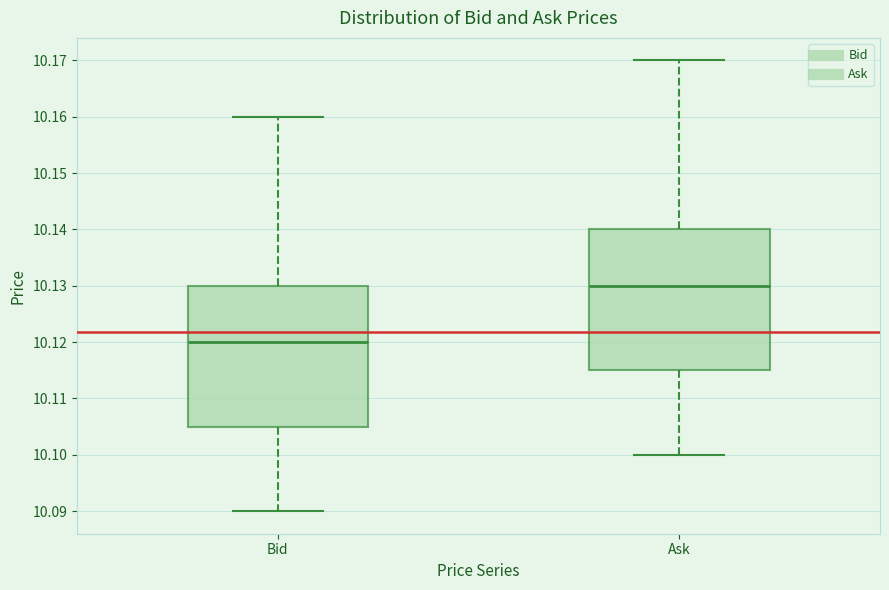

Reading left to right, transcribe this box plot: for each box, give where its median line is, the range the box spans, and where its two whiskers end, as read against the y-axis. The values are not printed on the chart, so give them approximately, as read against the axis.

Bid: median 10.120, box 10.105 to 10.130, whiskers 10.090 to 10.160
Ask: median 10.130, box 10.115 to 10.140, whiskers 10.100 to 10.170